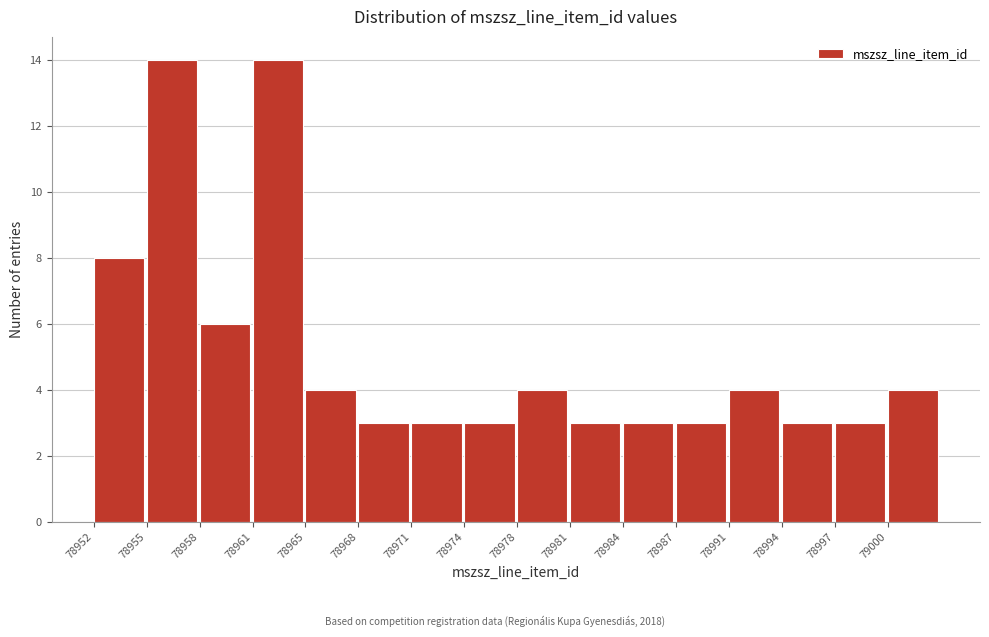

Reading left to right, transcribe all the data shown in this chart.

78952=8	78955=14	78958=6	78961=14	78965=4	78968=3	78971=3	78974=3	78978=4	78981=3	78984=3	78987=3	78991=4	78994=3	78997=3	79000=4